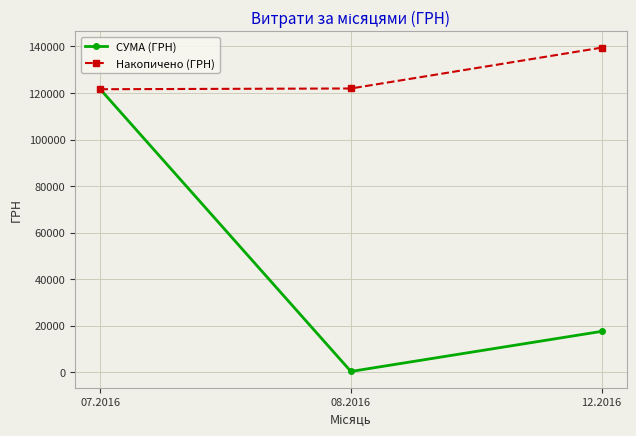

What is the label of the 2nd point from the left?

08.2016